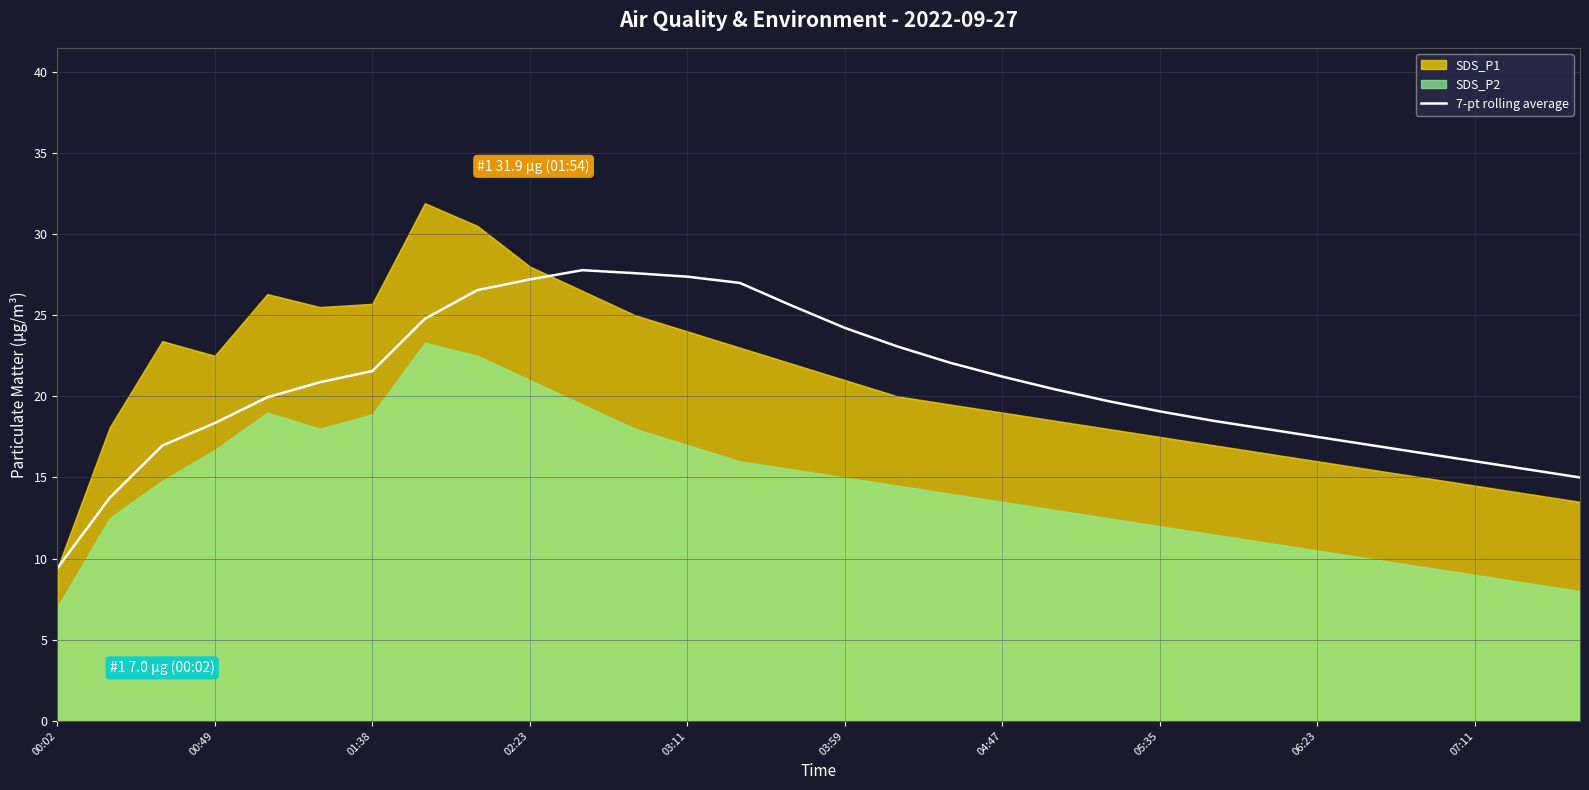

Is it true that the value at 10 is 39.0?

False